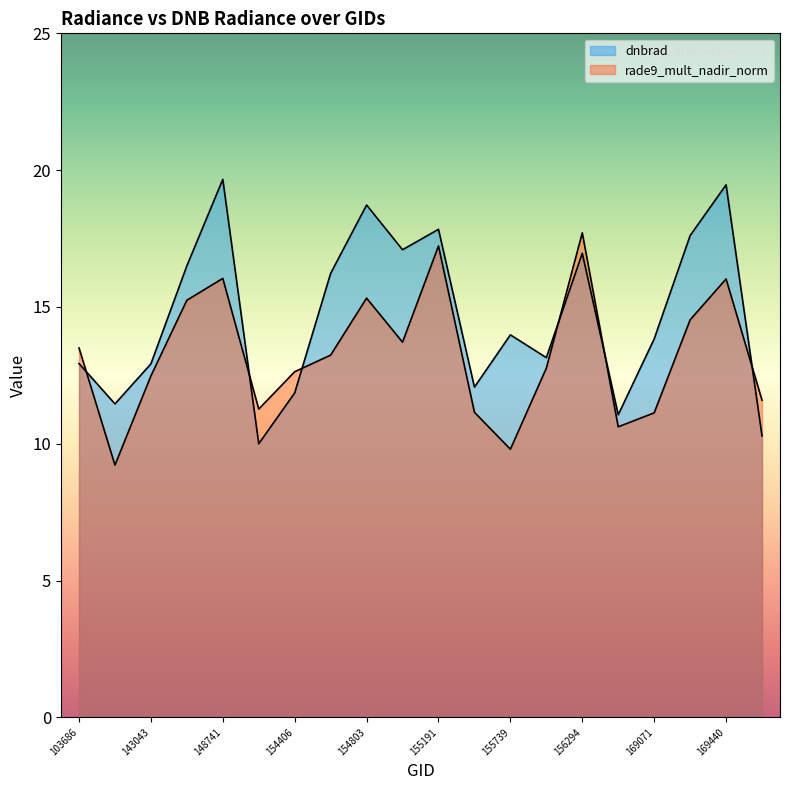

Which label corresponds to the largest value in the chart?

148741